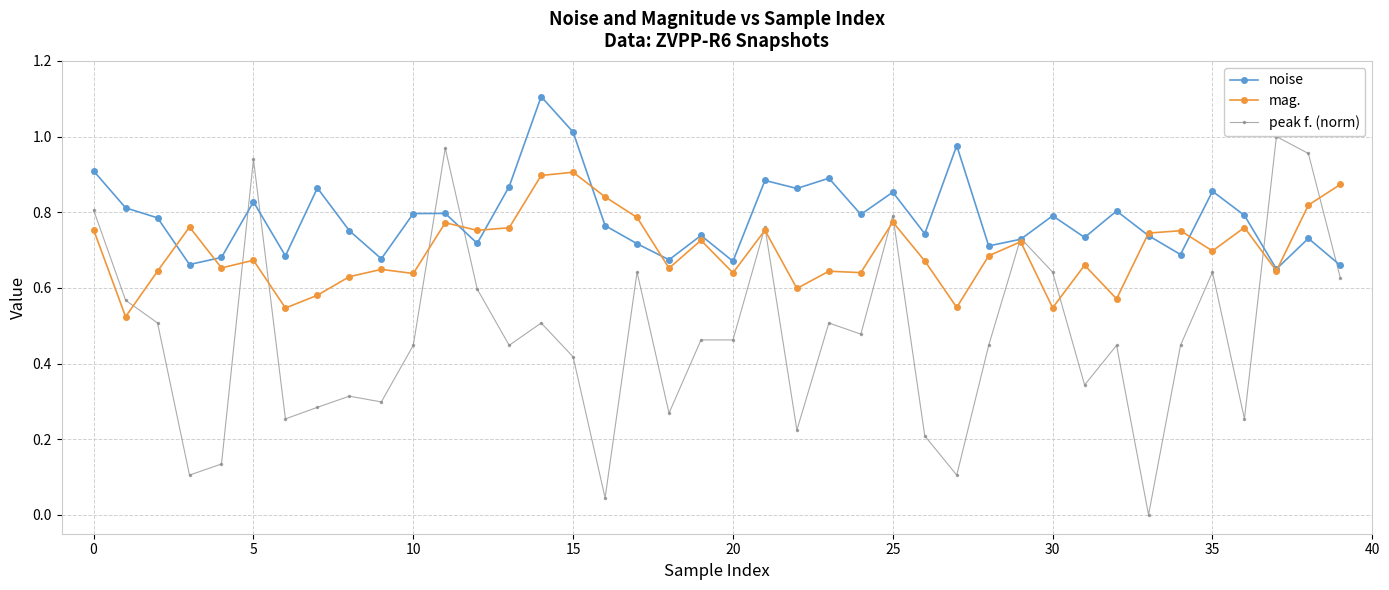

What is the maximum value shown in the chart?

1.1